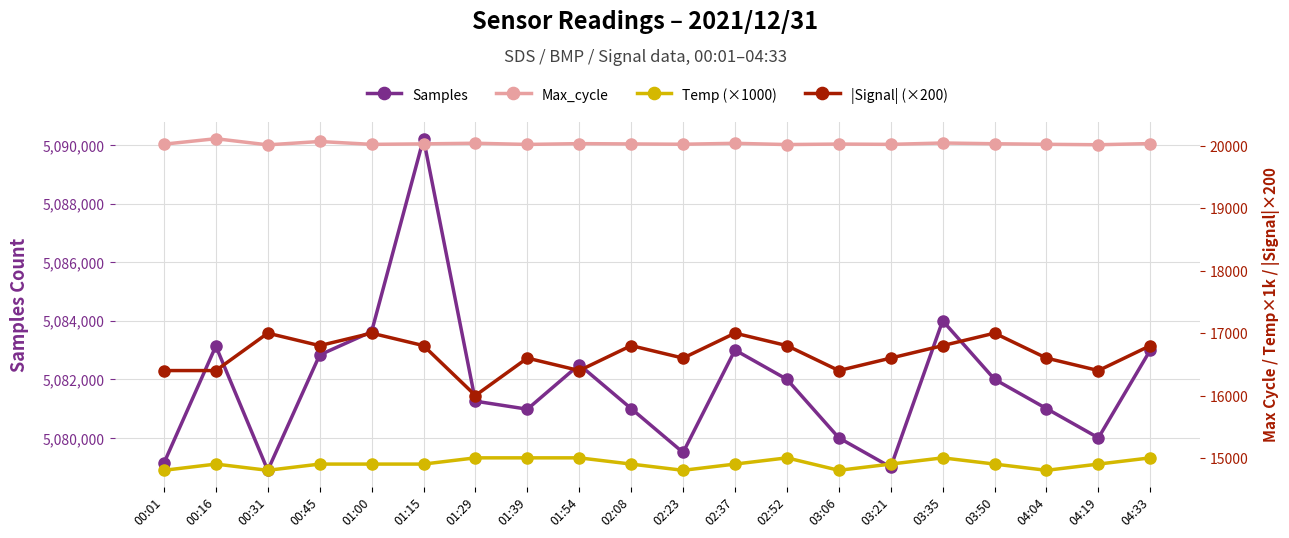

List the labels in order of Samples value, largest first.

01:15, 03:35, 01:00, 00:16, 02:37, 04:33, 00:45, 01:54, 02:52, 03:50, 01:29, 02:08, 04:04, 01:39, 03:06, 04:19, 02:23, 00:01, 03:21, 00:31